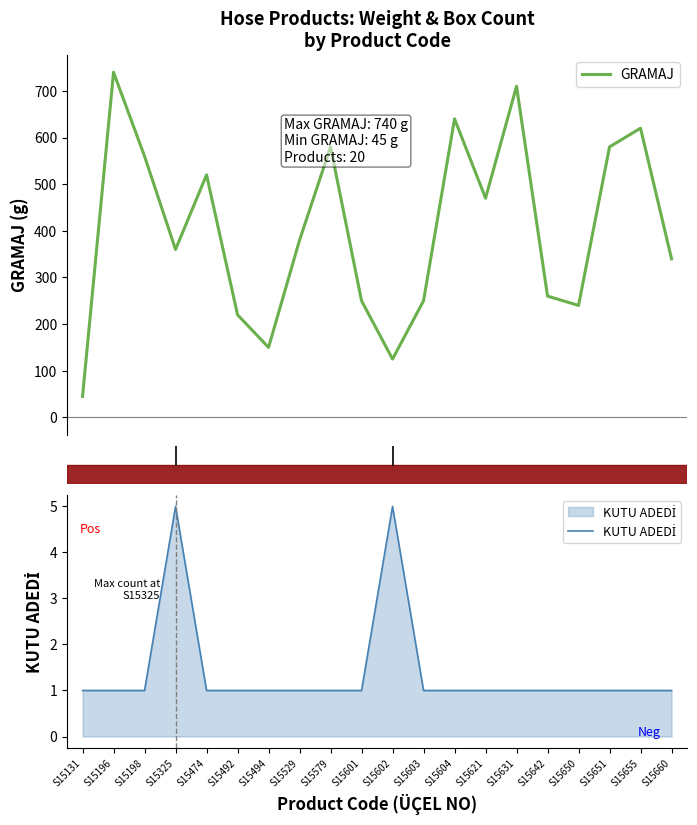

Where is the first local maximum for GRAMAJ?

S15196